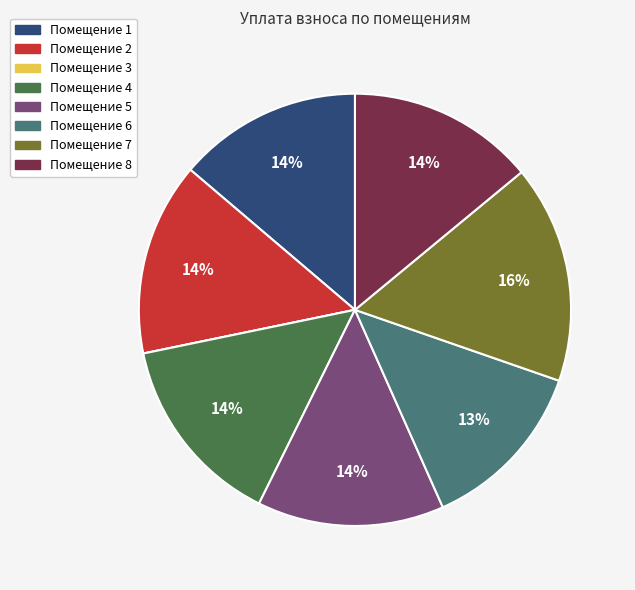

Which category has the biggest portion of the pie?

Помещение 7